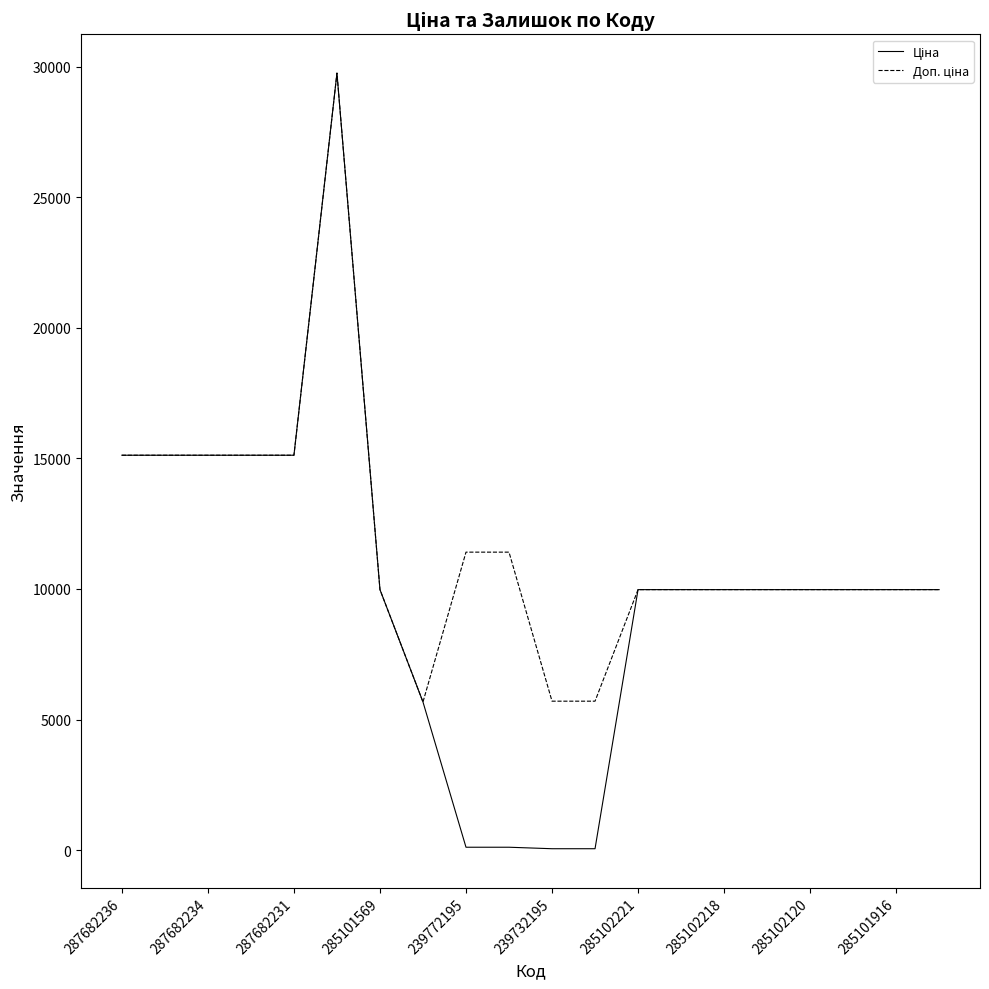

How many lines are shown in the chart?

2